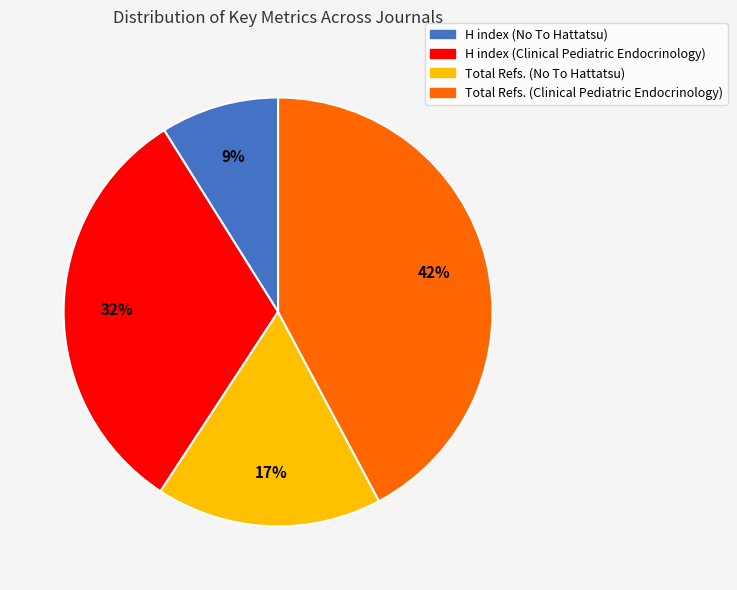

Approximately how many times larger is the value at H index (Clinical Pediatric Endocrinology) compared to Total Refs. (Clinical Pediatric Endocrinology)?

0.8